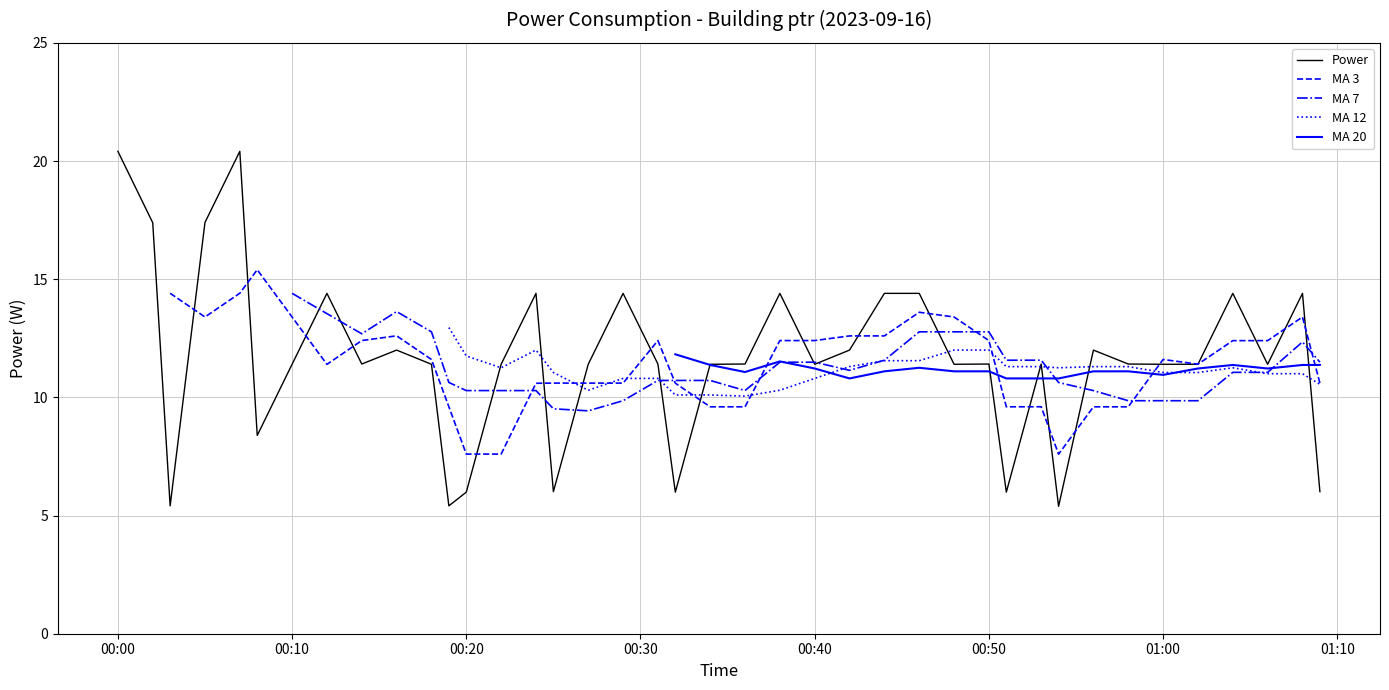

How many data points in MA 3 are above 11?

22